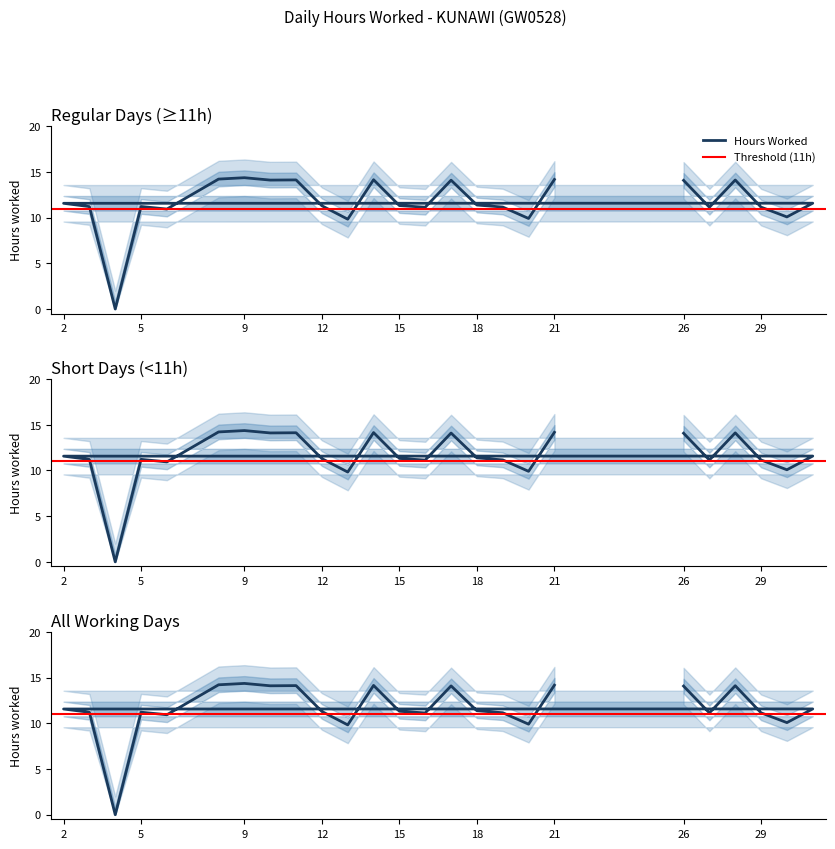

What is the difference between the values at 10 and 2?

2.5